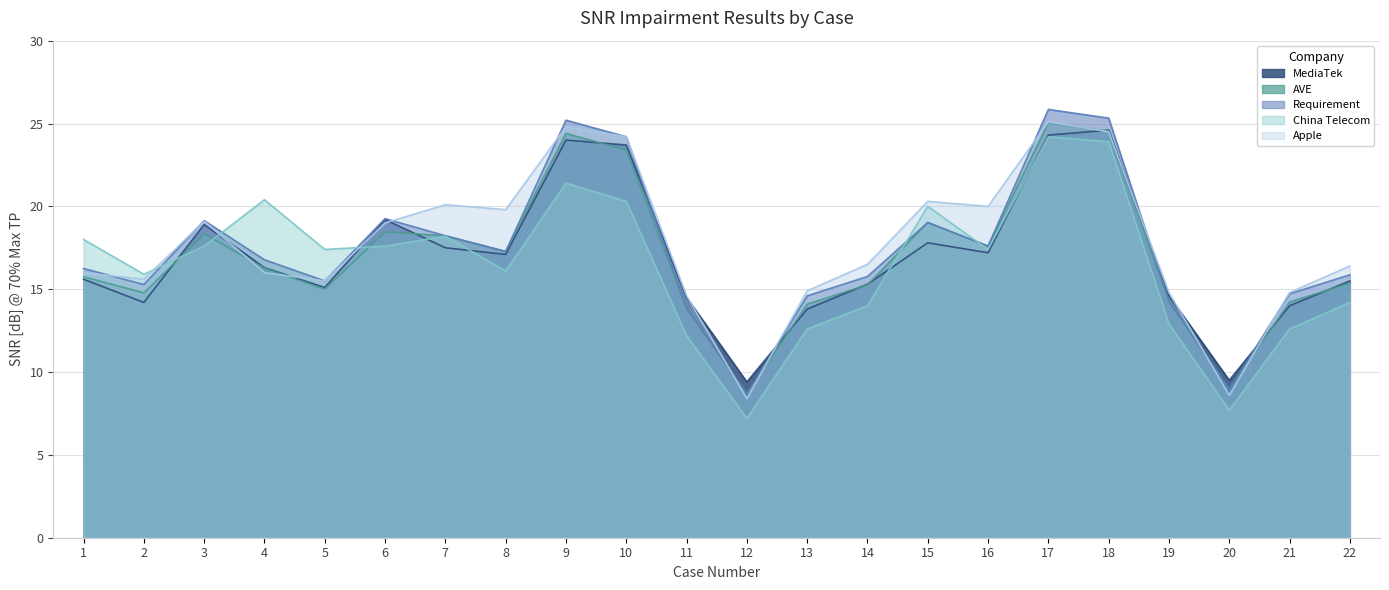

What is the value of the China Telecom point at the 5th from the left?

17.4